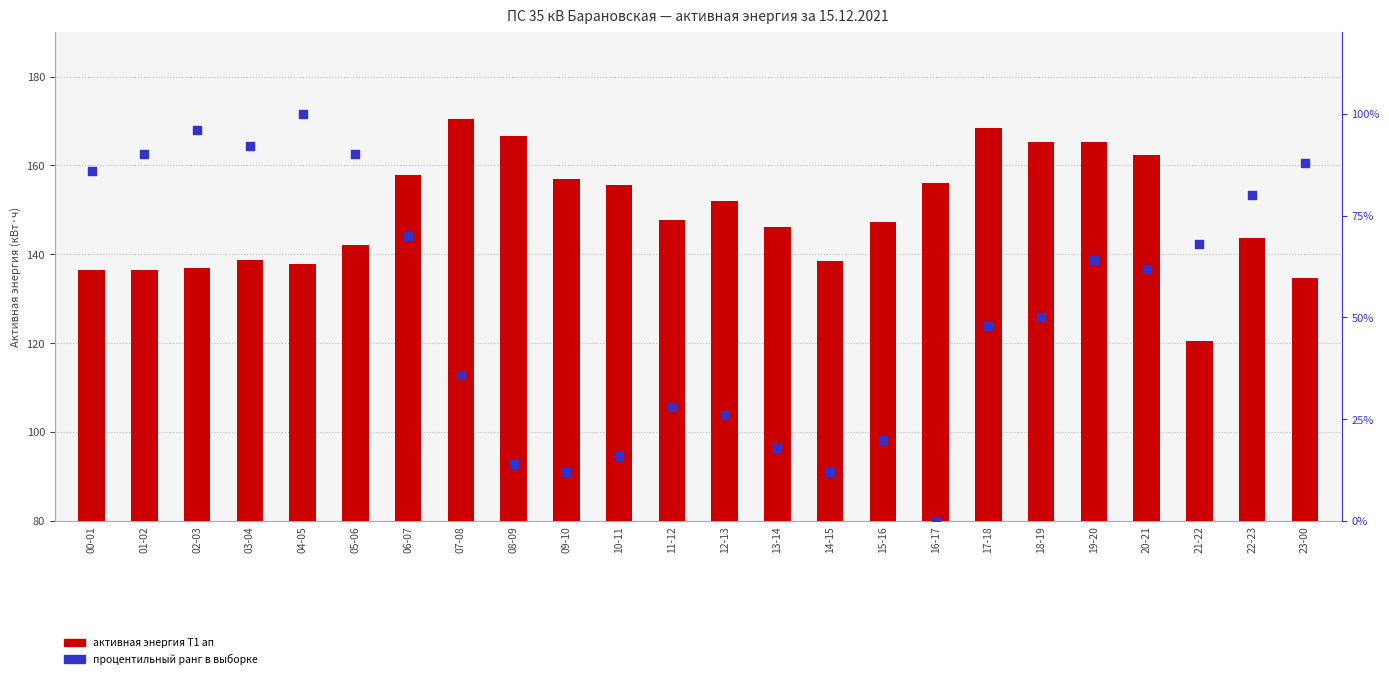

What are all the series names shown in the legend?

активная энергия Т1 ап, процентильный ранг